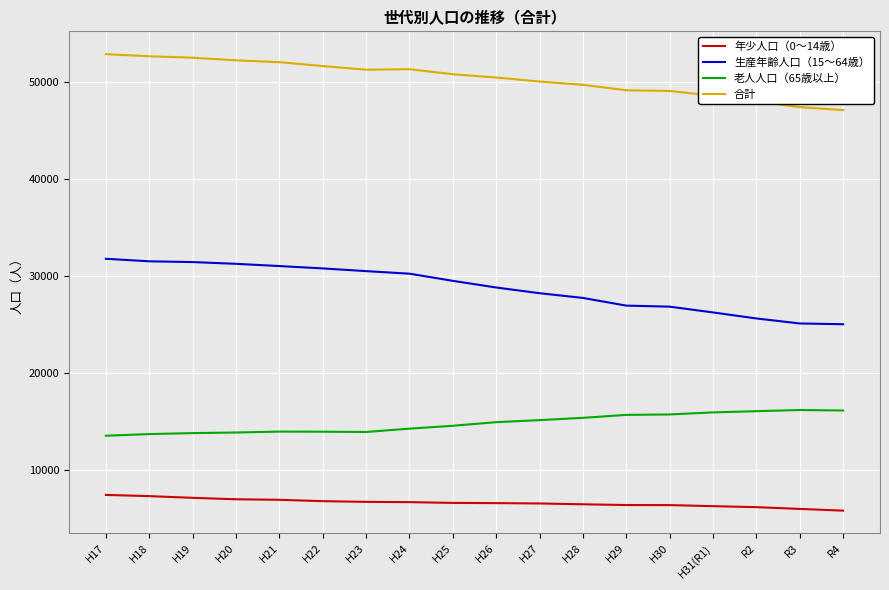

Is the value of 生産年齢人口（15～64歳） at H28 greater than the value of 合計 at R3?

No